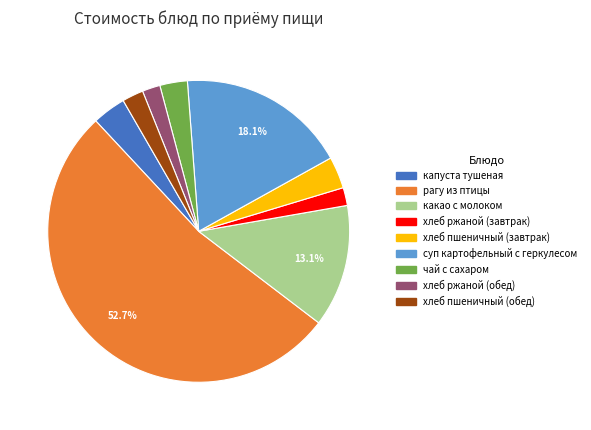

Is it true that суп картофельный с геркулесом is 8% of the pie?

False